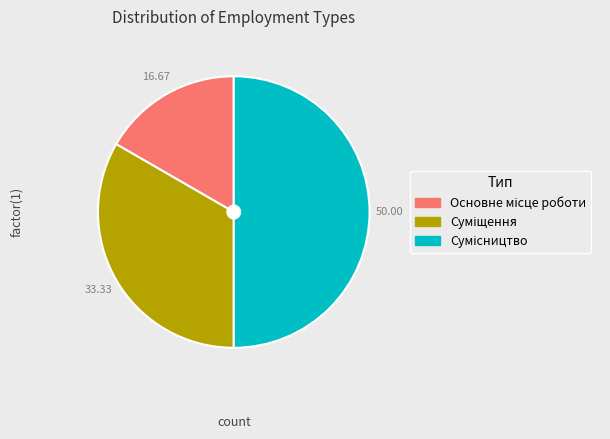

Do Суміщення and Сумісництво together represent more than half of the pie?

Yes